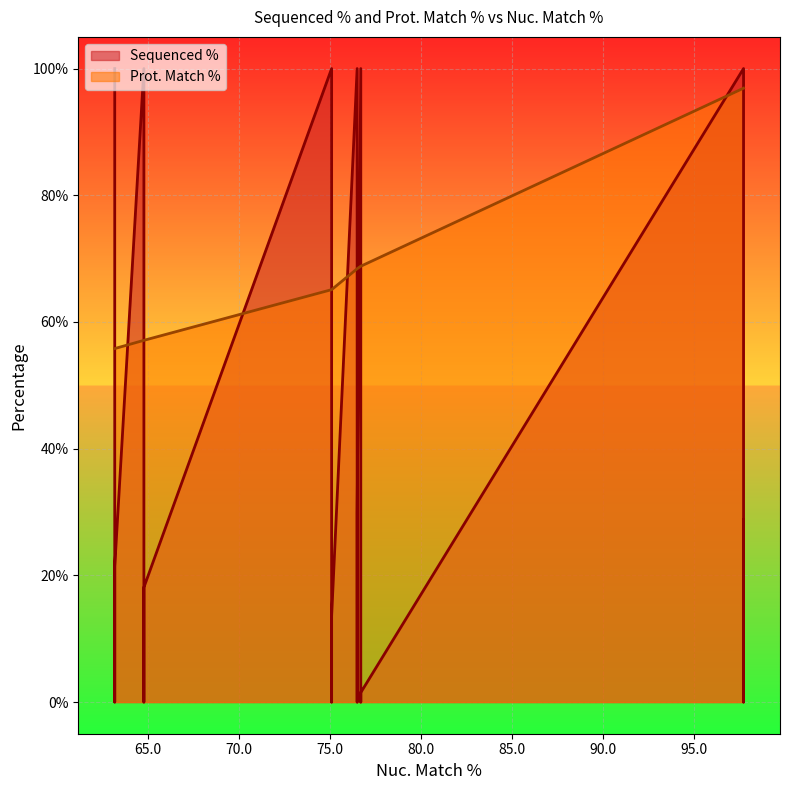

What is the change in value from 76.7 to 76.5?

-86.4